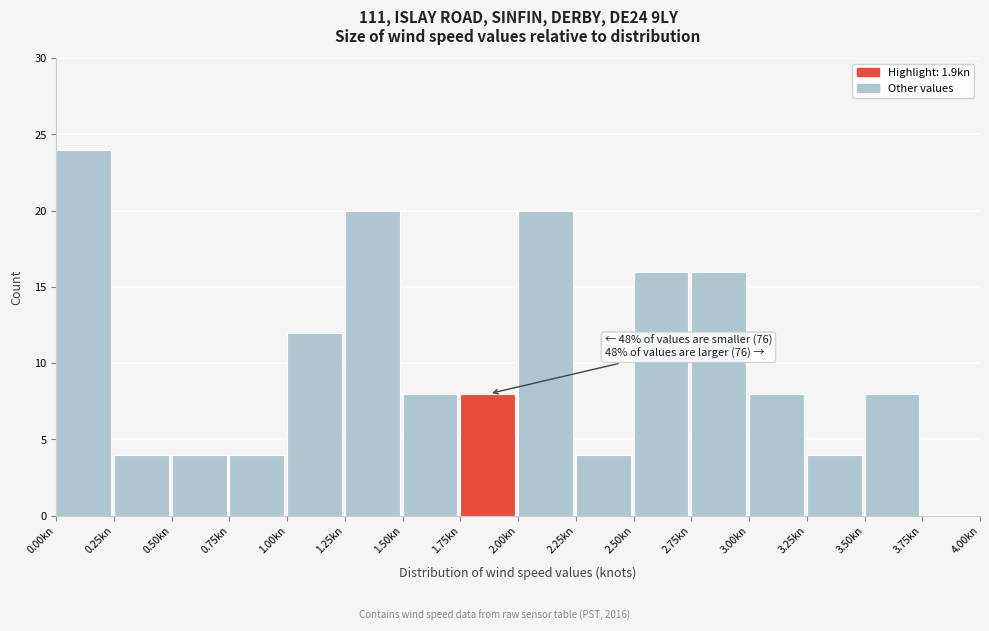

Over which range of the x-axis is the bar tallest?

0.00 to 0.25